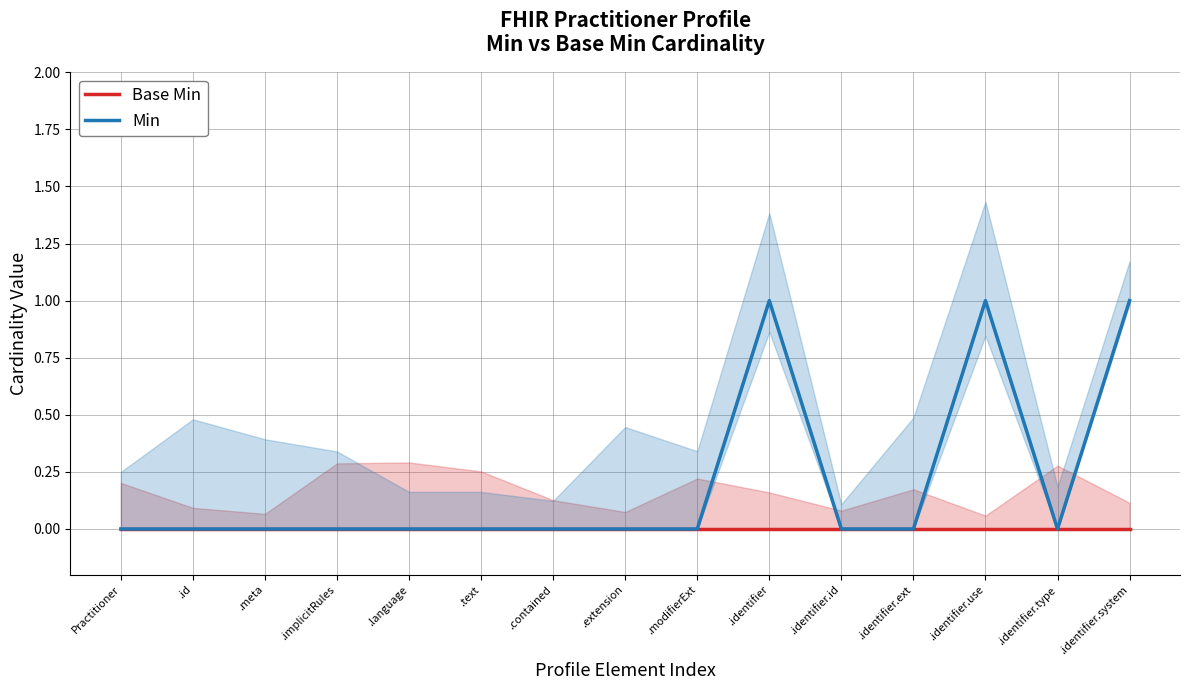

Rank the series at .text from lowest to highest value.

Base Min, Min